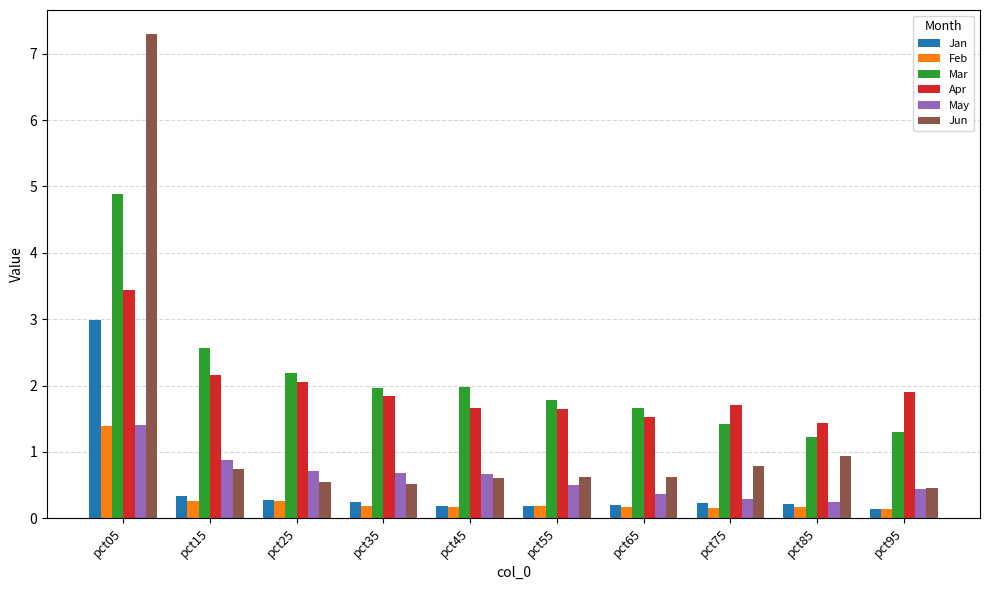

What is the highest value of the Jun series?

7.3